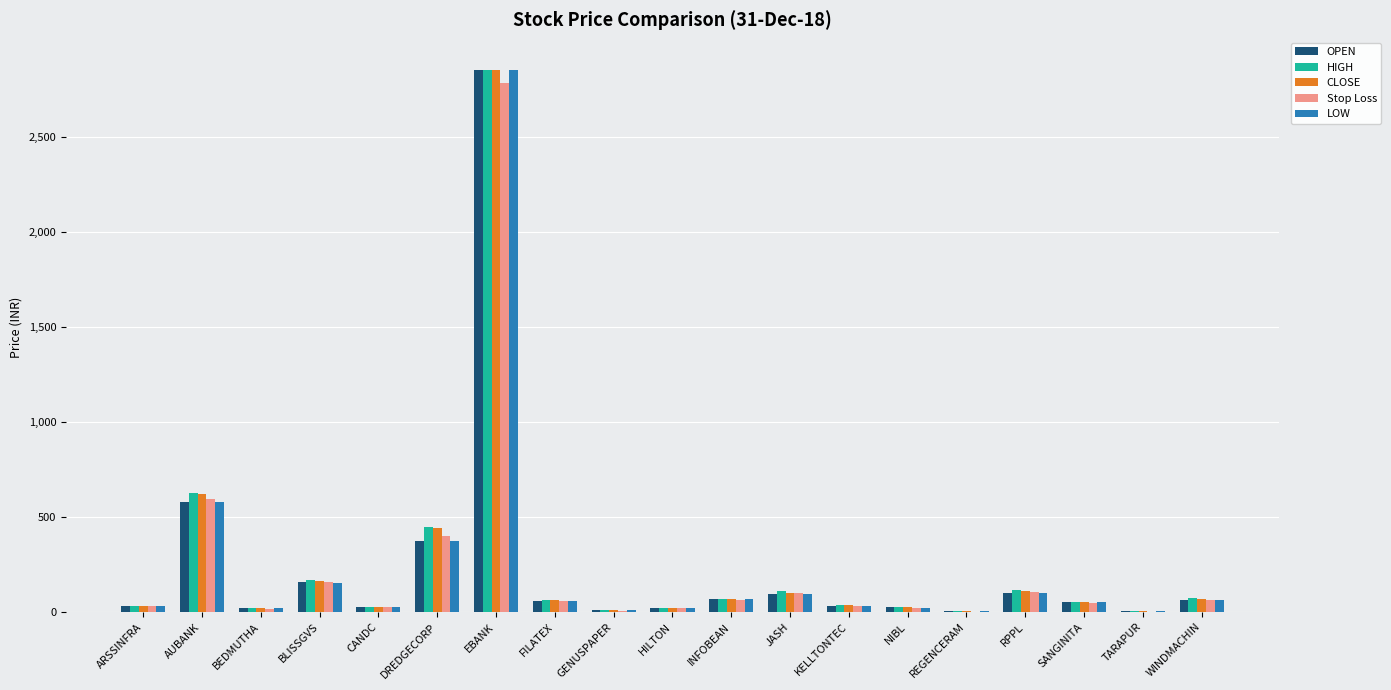

At which label is OPEN closest to 1428?

AUBANK